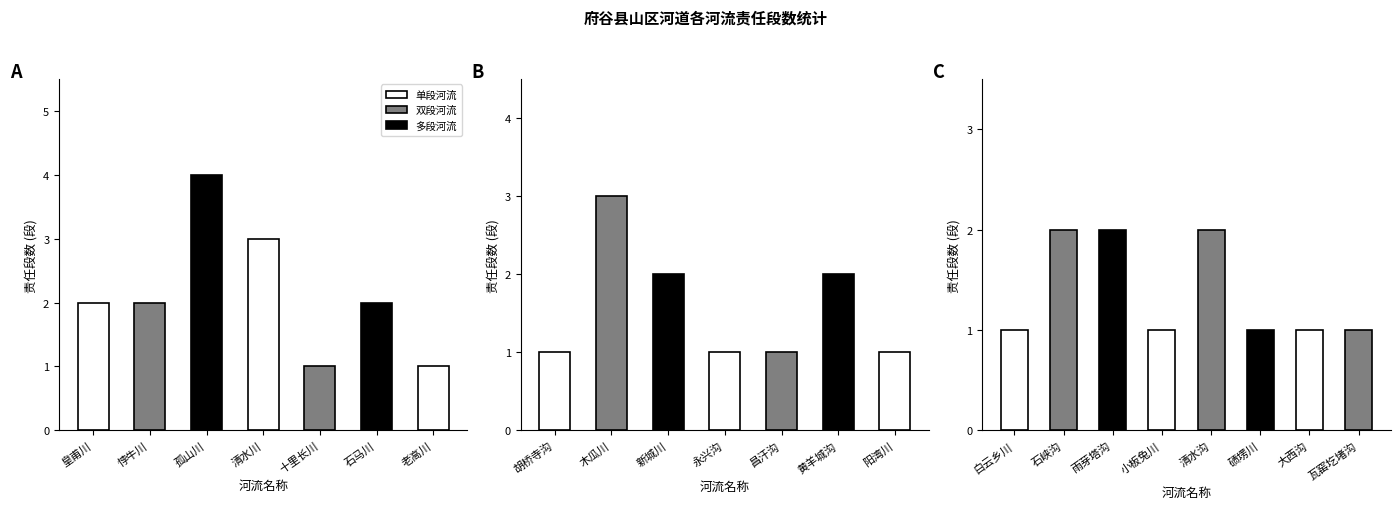

Reading left to right, what are all the values shown in this chart?

皇甫川=2	悖牛川=2	孤山川=4	清水川=3	十里长川=1	石马川=2	老高川=1	胡桥寺沟=1	木瓜川=3	新城川=2	永兴沟=1	昌汗沟=1	黄羊城沟=2	阳湾川=1	白云乡川=1	石峡沟=2	雨芽塔沟=2	小板兔川=1	清水沟=2	碛塄川=1	大西沟=1	瓦窑圪堵沟=1